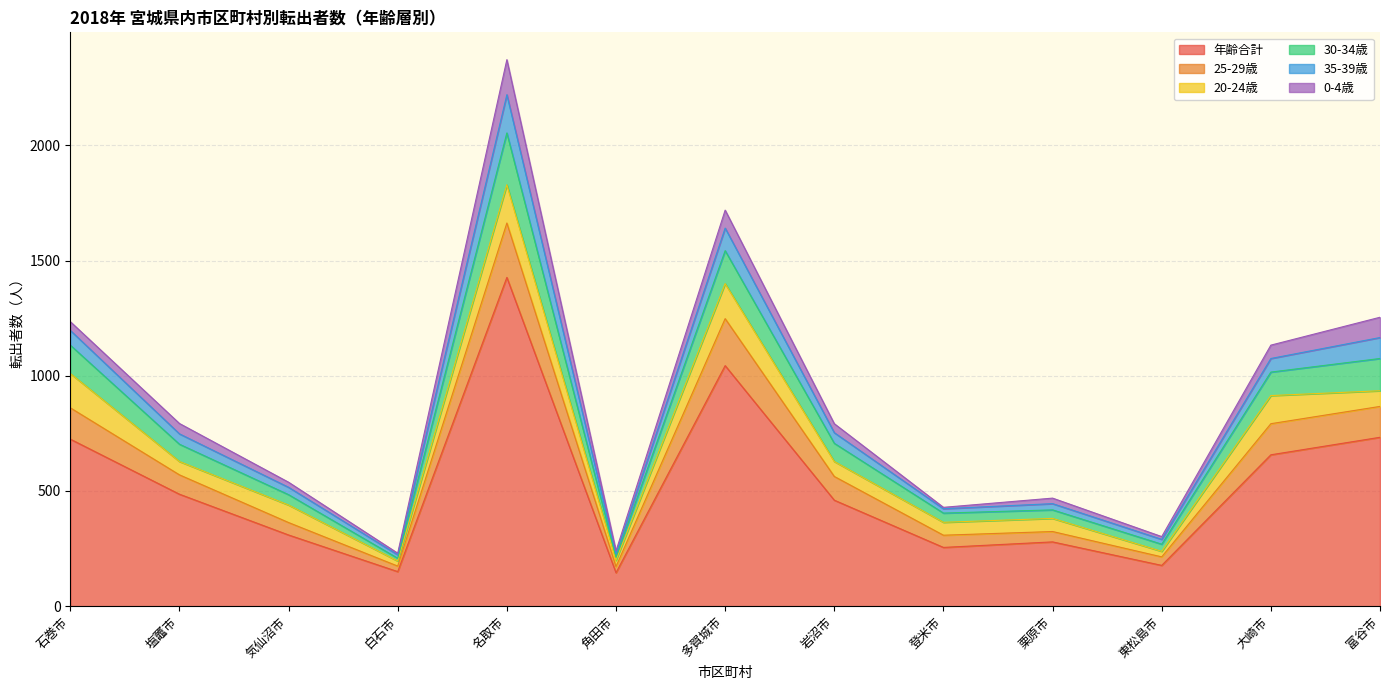

What is the highest value of the 年齢合計 series?

1427